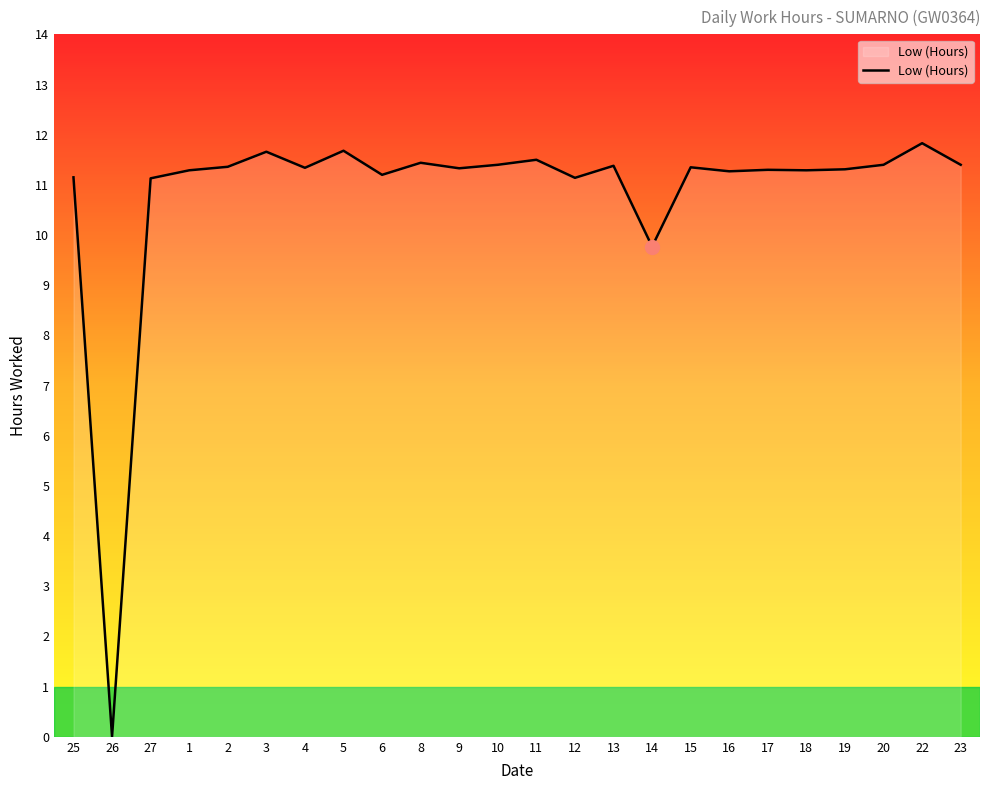

Does the chart display data point markers on the line(s)?

No